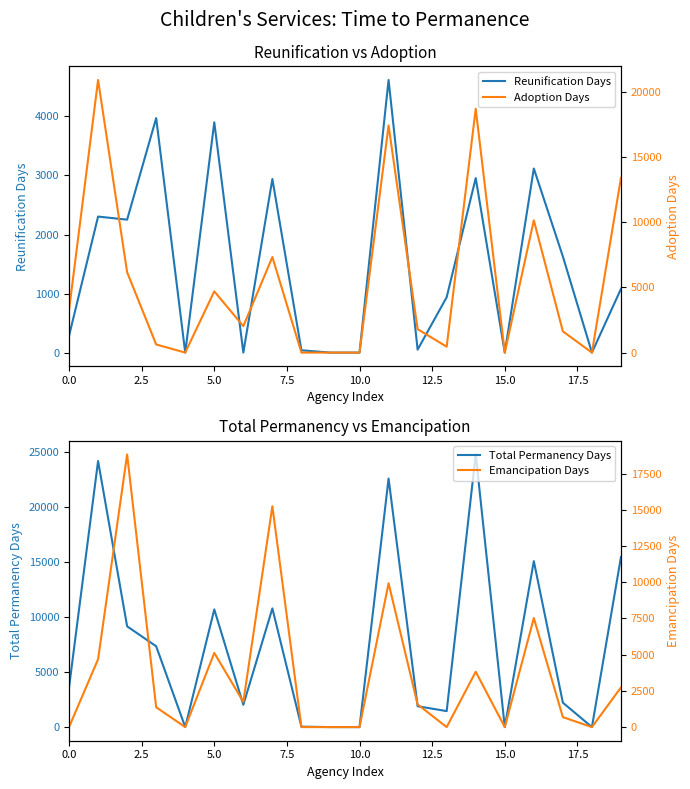

Is it true that Reunification Days equals 345 at 13?

False